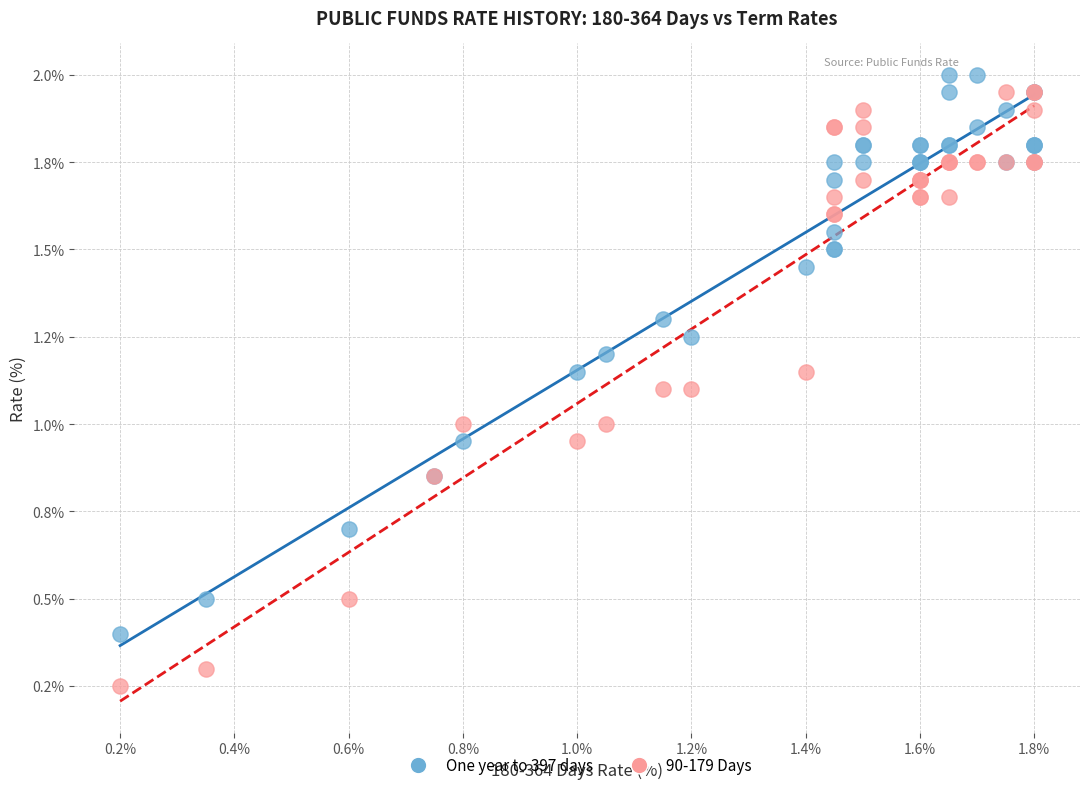

Which series reaches the minimum Y coordinate?

90-179 Days